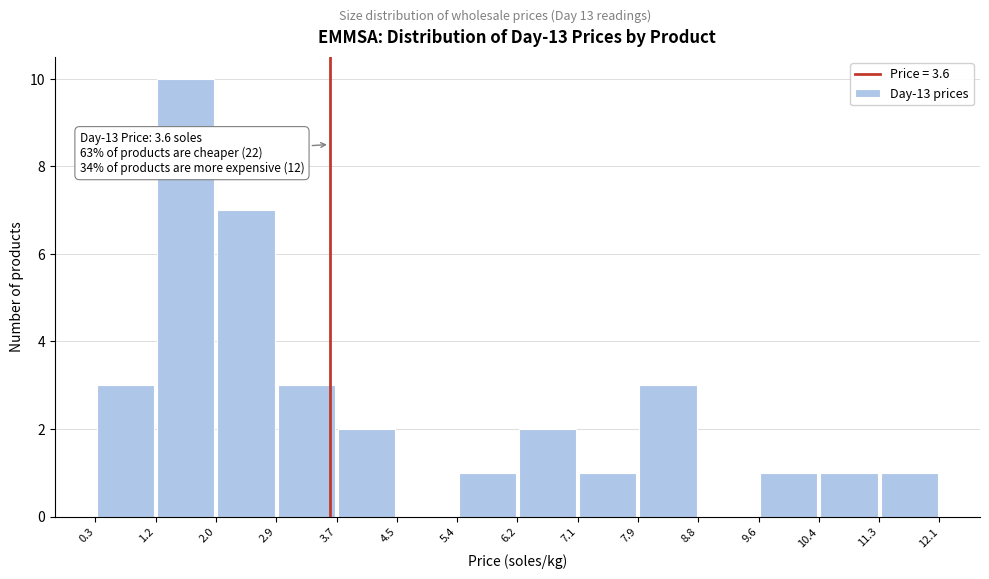

Which range on the x-axis has the tallest bar?

1.2 to 2.0